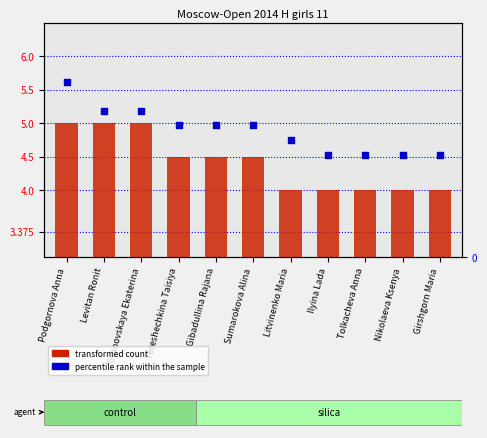

At how many categories does at least one series exceed 4?

6